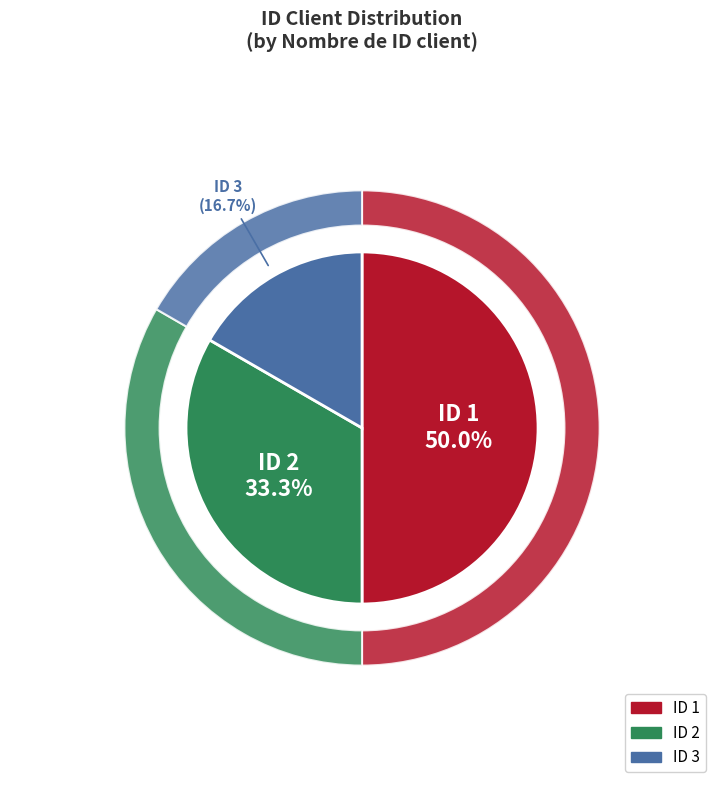

Does any single category account for the majority?

No